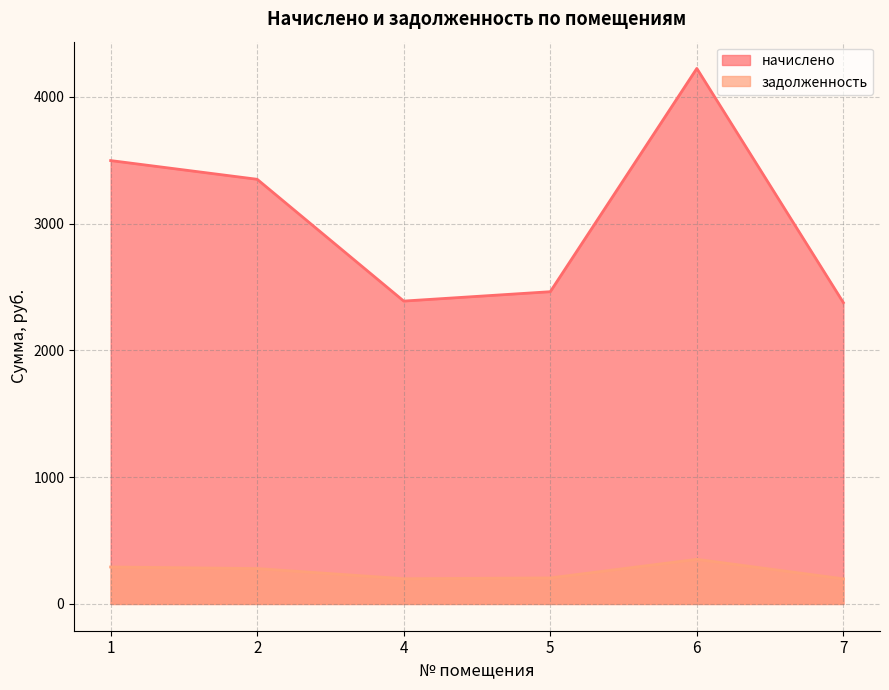

What is the sum of all начислено values?

18295.6